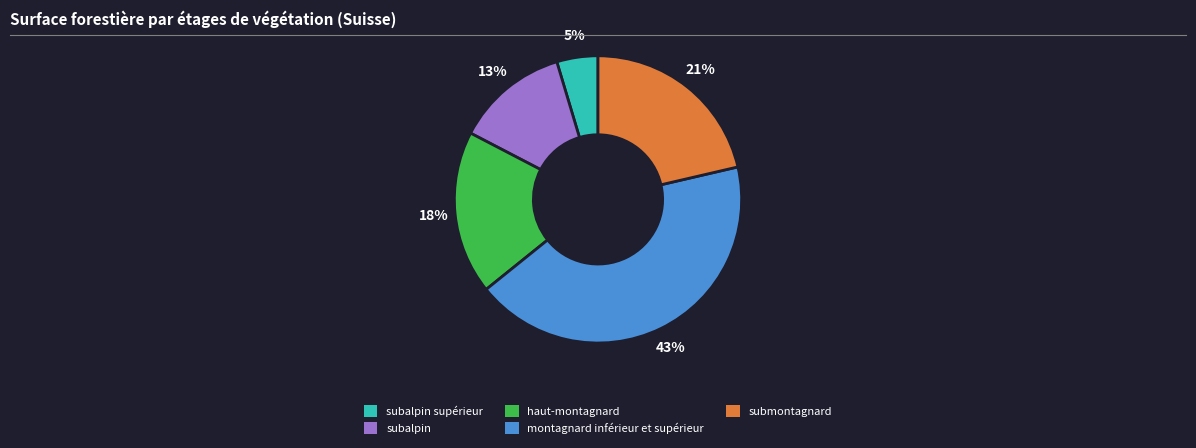

Is there any slice that represents more than half of the pie?

No